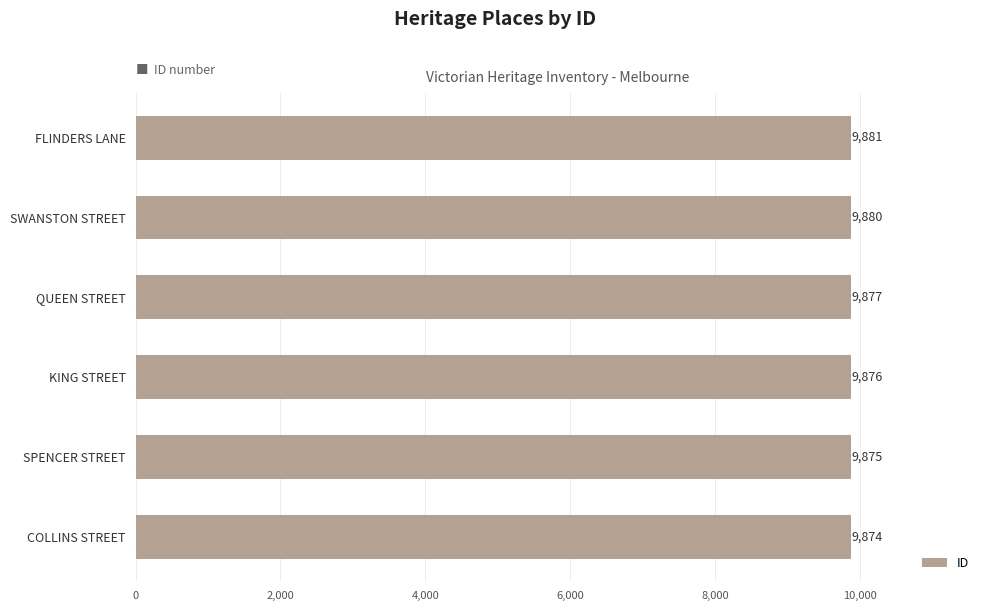

Is it true that the value at SWANSTON STREET is 9880?

True